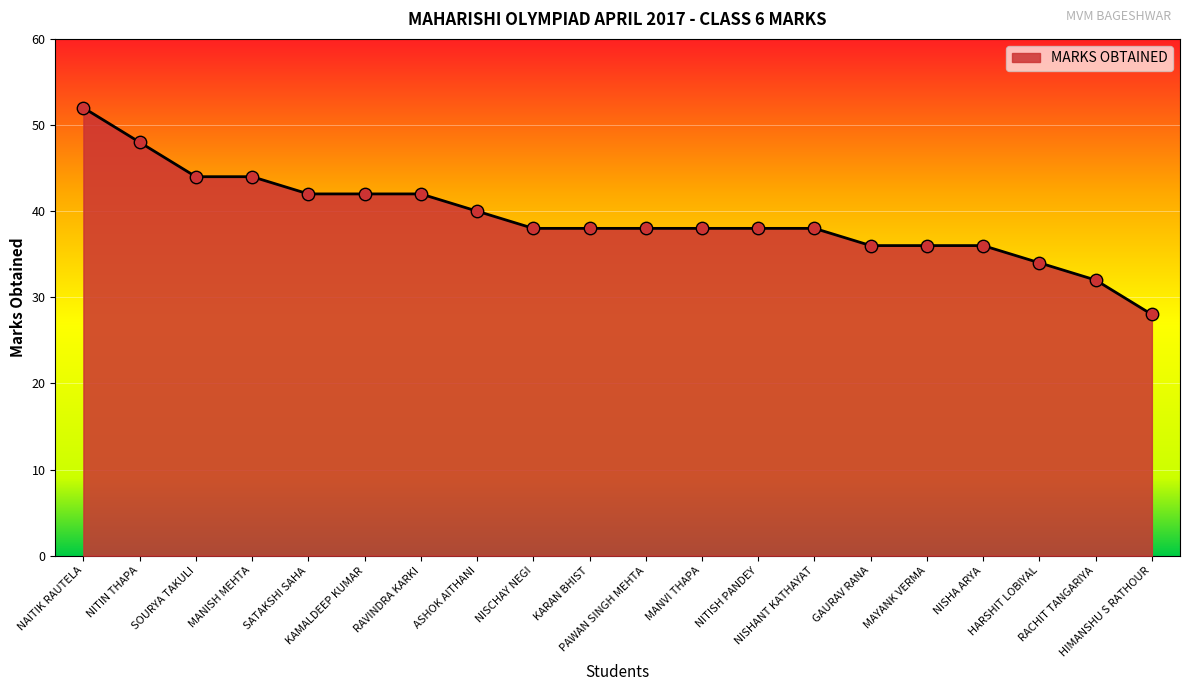

Which has a higher value, NAITIK RAUTELA or ASHOK AITHANI?

NAITIK RAUTELA